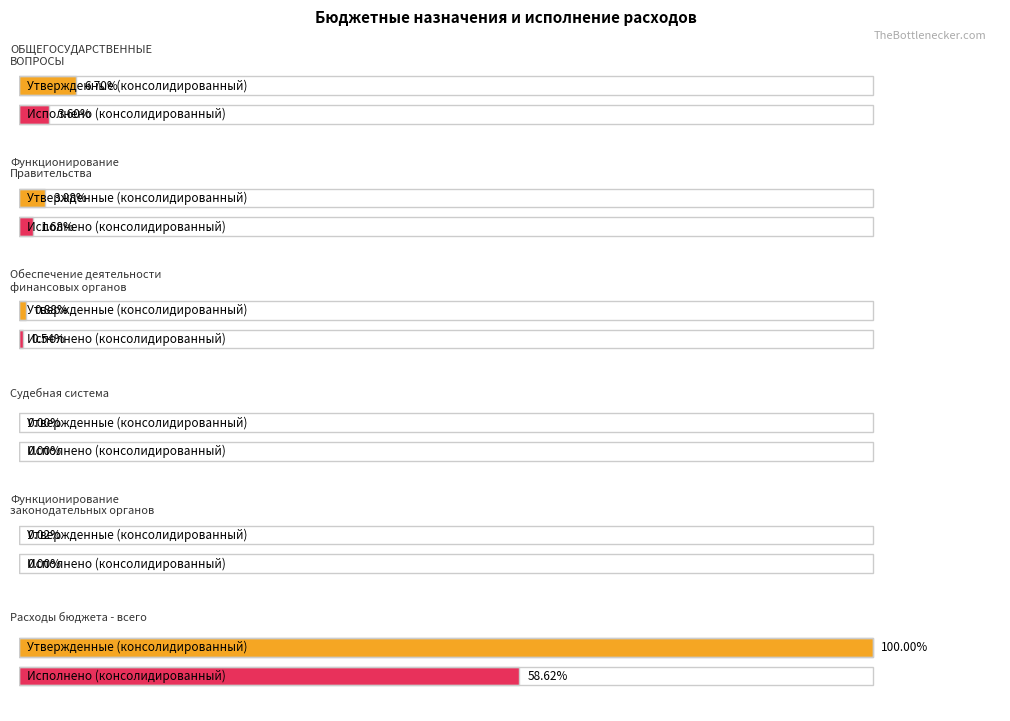

How many values in the Исполнено (консолидированный) series are below 47123994?

3